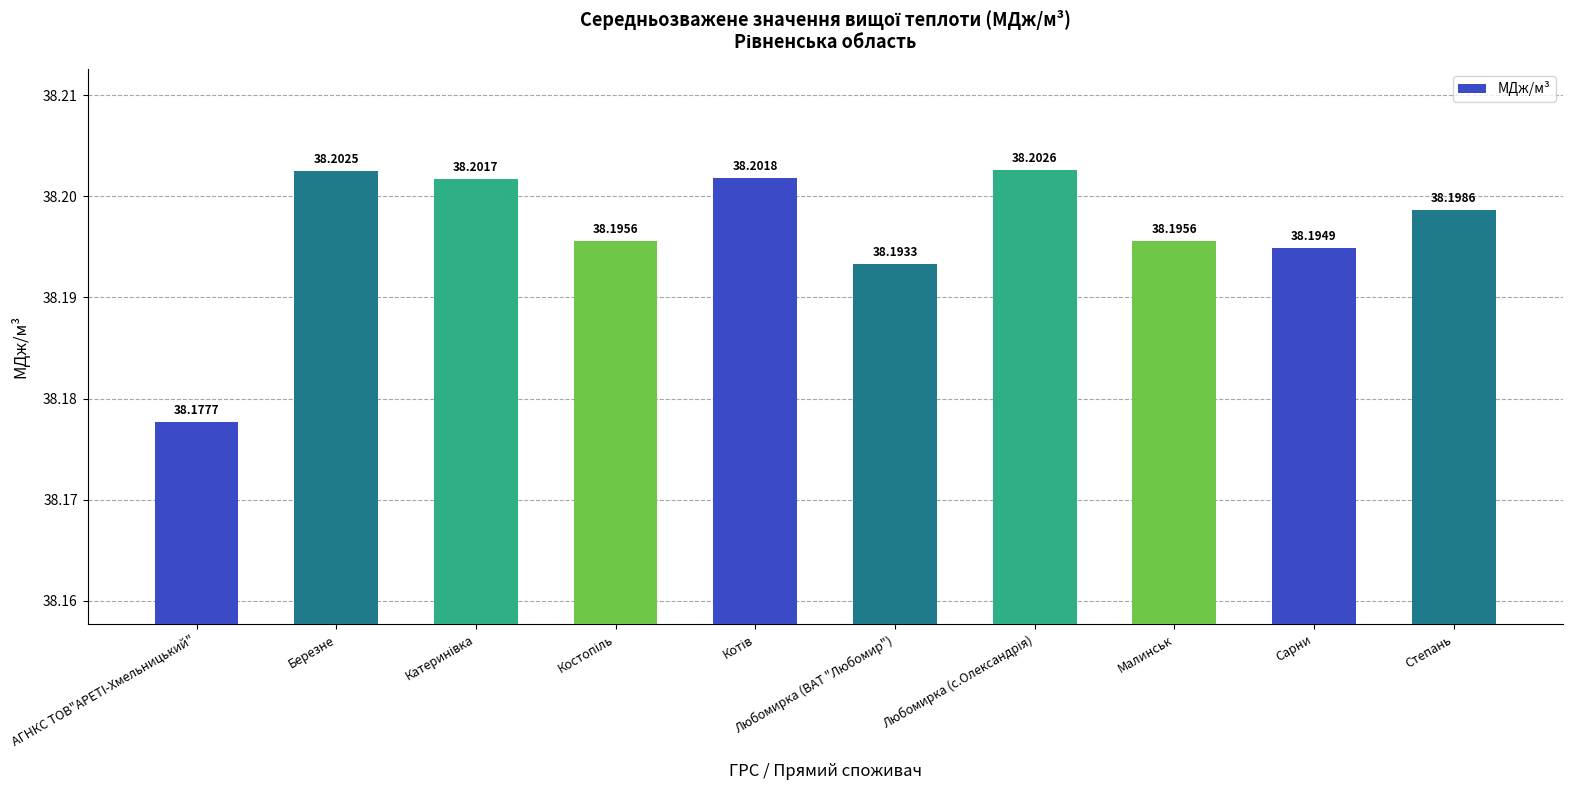

Which category has the lowest value across all series?

АГНКС ТОВ"АРЕТI-Хмельницький"